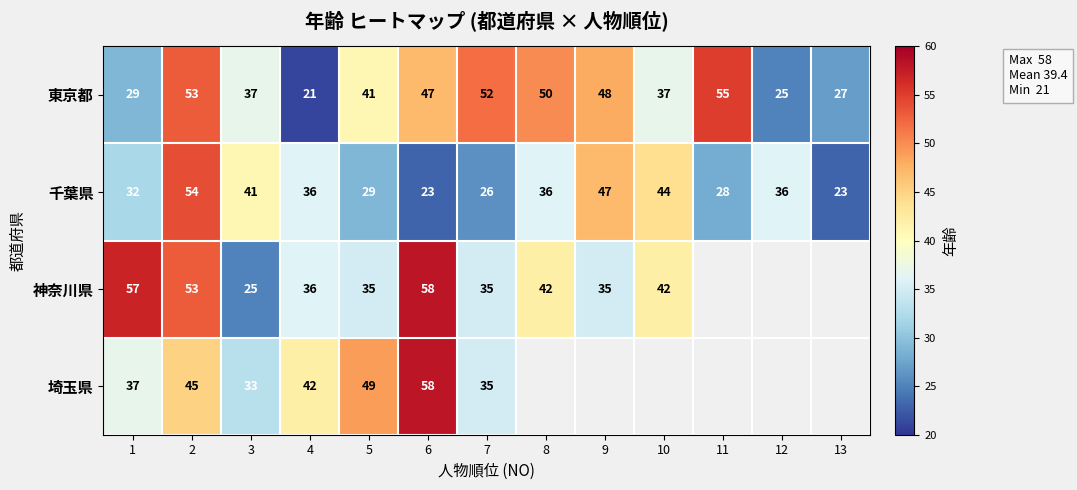

How many series are shown in this chart?

4